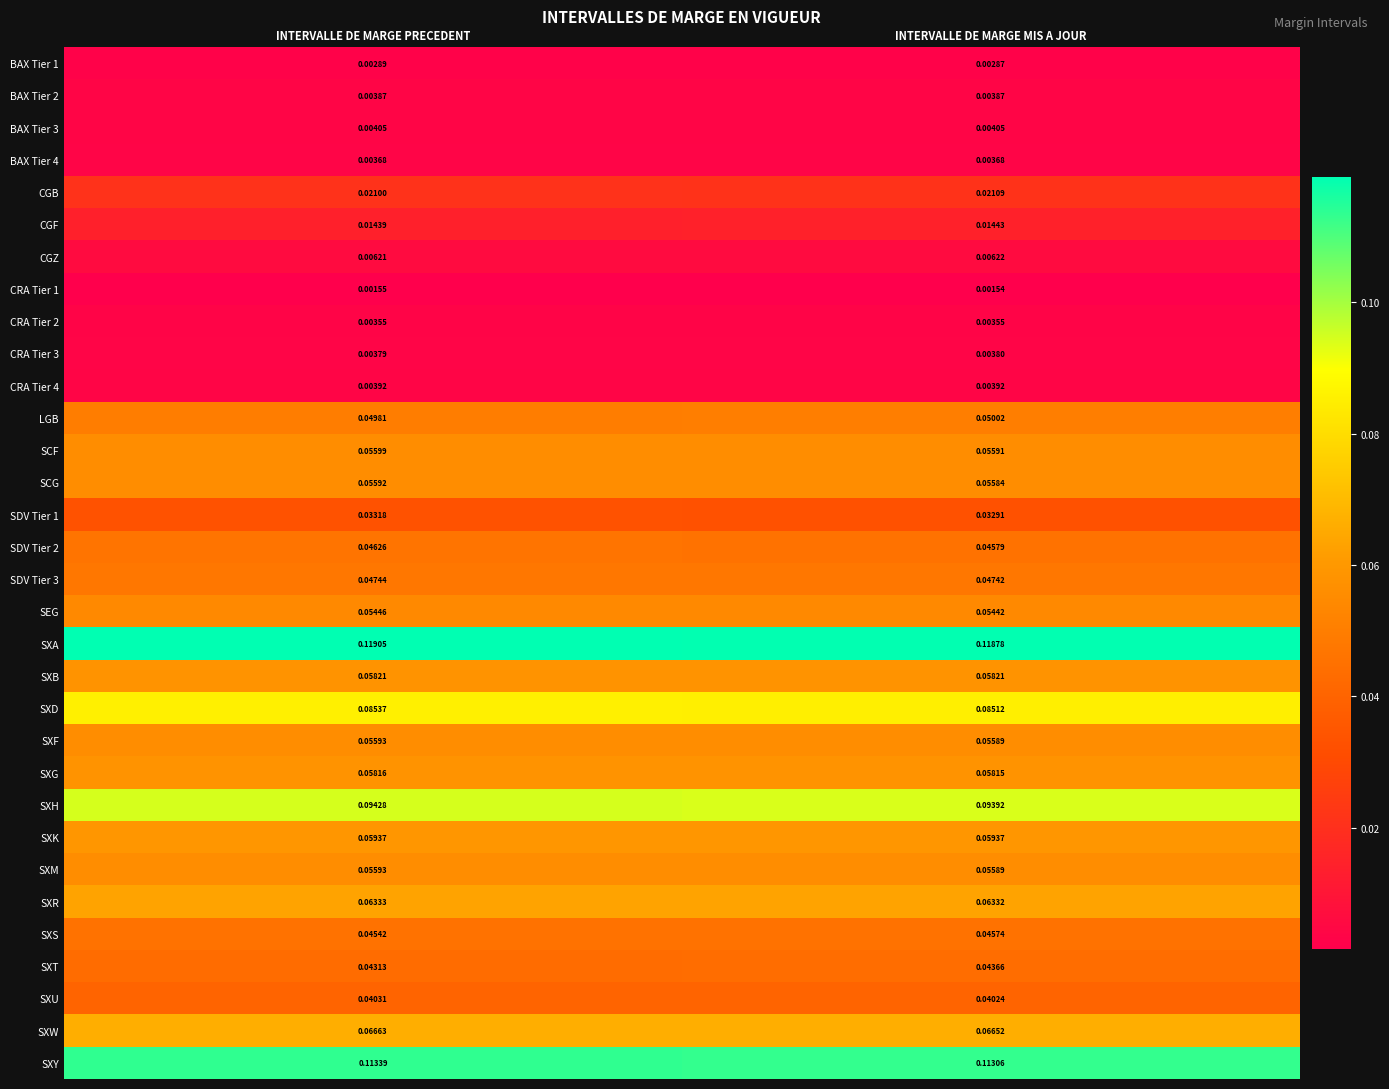

Is the value of SXH at INTERVALLE DE MARGE MIS A JOUR greater than the value of CGF at INTERVALLE DE MARGE MIS A JOUR?

Yes